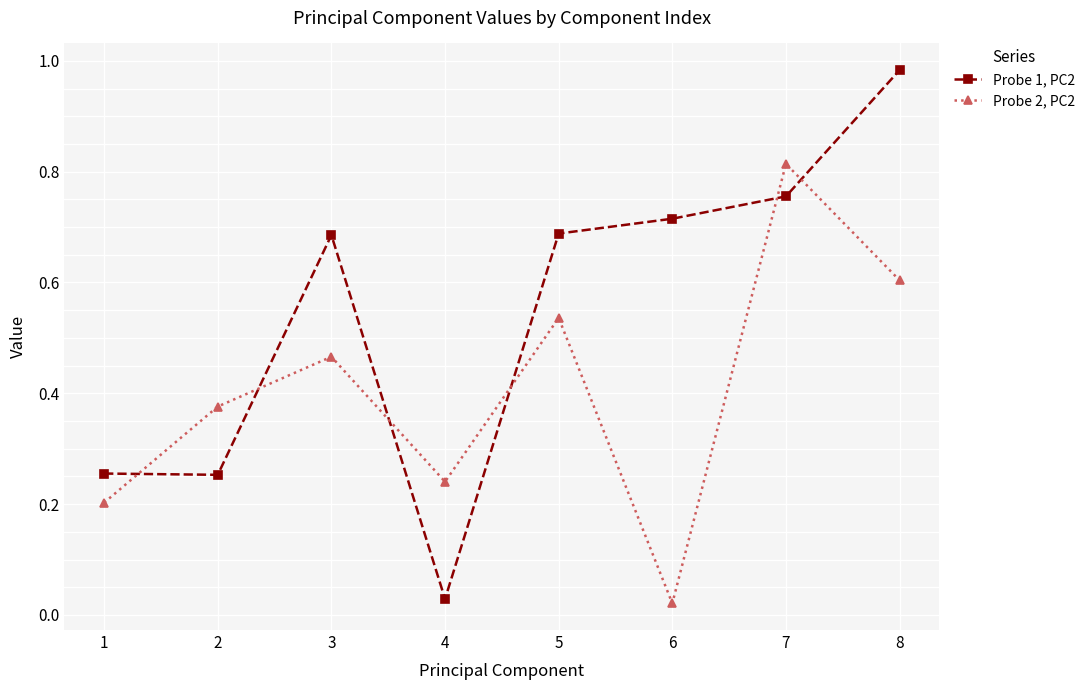

What is the sum of all Probe 1, PC2 values?

4.4